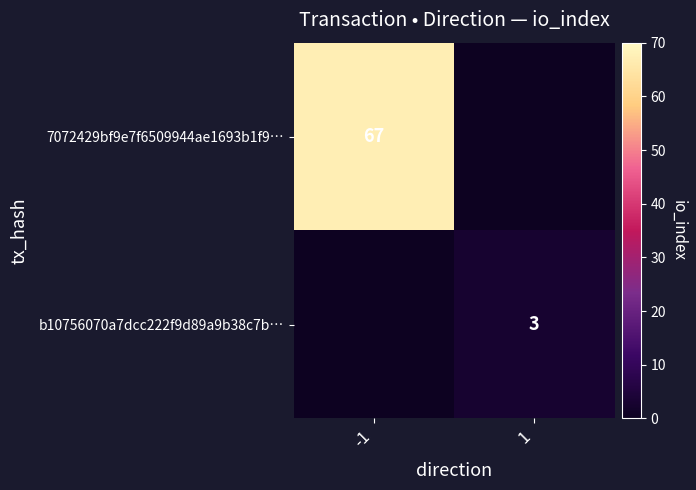

Is the value of b10756070a7dcc222f9d89a9b38c7b… at 1 greater than the value of 7072429bf9e7f6509944ae1693b1f9… at -1?

No